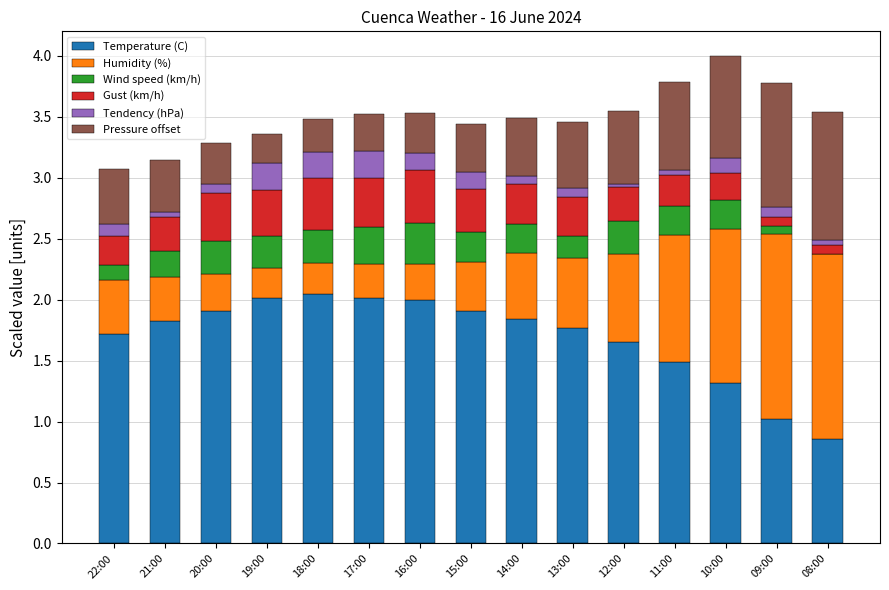

The value of Temperature (C) at 19:00 is 2.0. True or false?

True